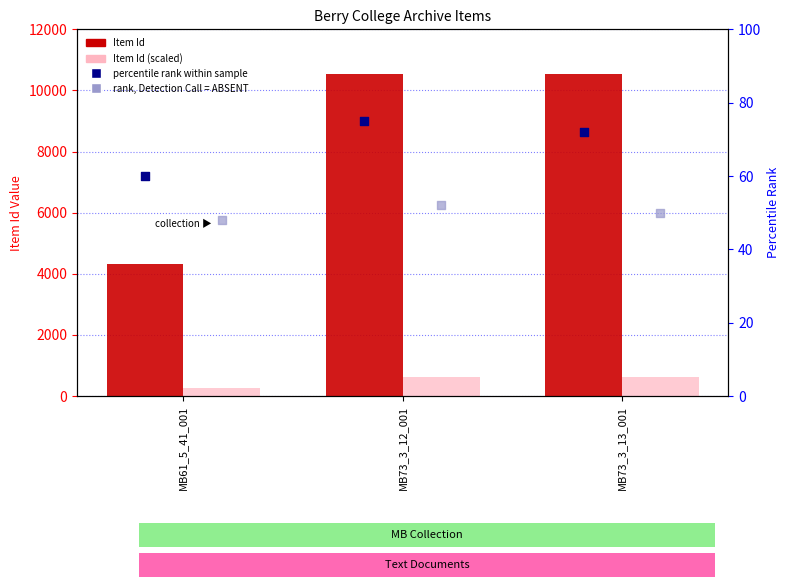

What is the total value across all series at MB61_5_41_001?

4692.5